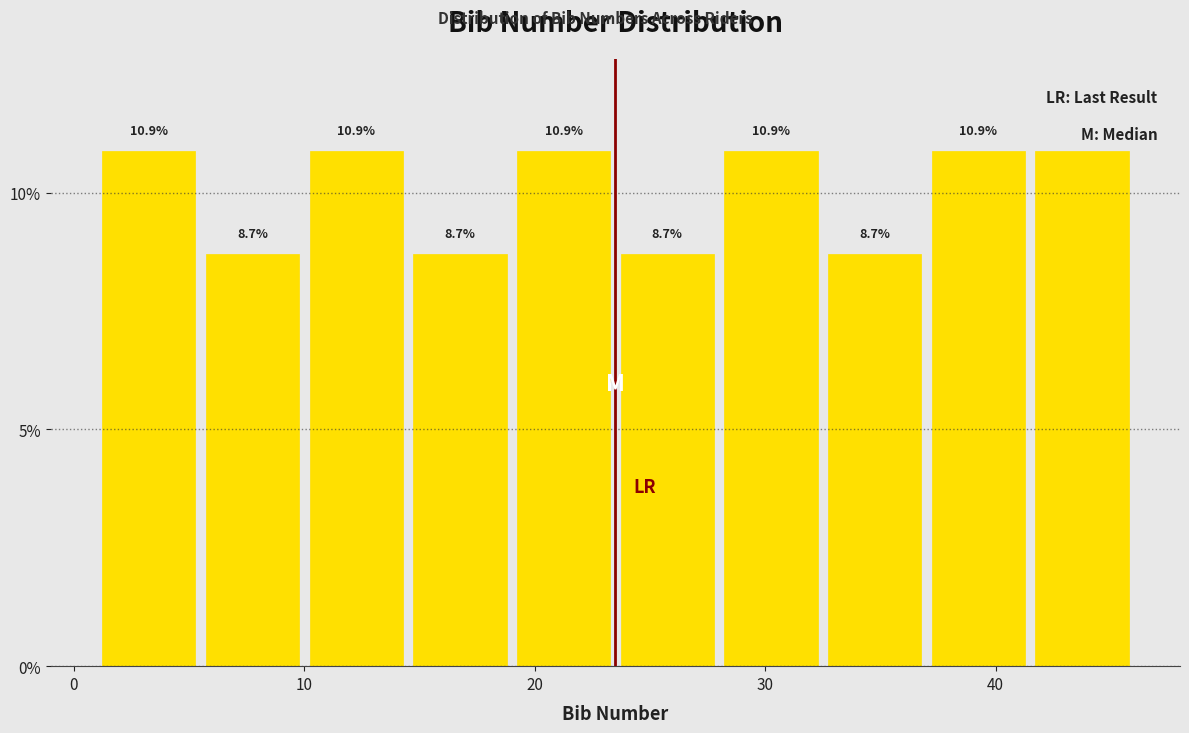

Reading left to right, transcribe this chart: for each bar, give the range it covers on the x-axis and its height. The bar edges are not printed on the chart, so give them approximately, as read against the axis.

1.0 to 5.5: 10.9
5.5 to 10.0: 8.7
10.0 to 14.5: 10.9
14.5 to 19.0: 8.7
19.0 to 23.5: 10.9
23.5 to 28.0: 8.7
28.0 to 32.5: 10.9
32.5 to 37.0: 8.7
37.0 to 41.5: 10.9
41.5 to 46.0: 10.9